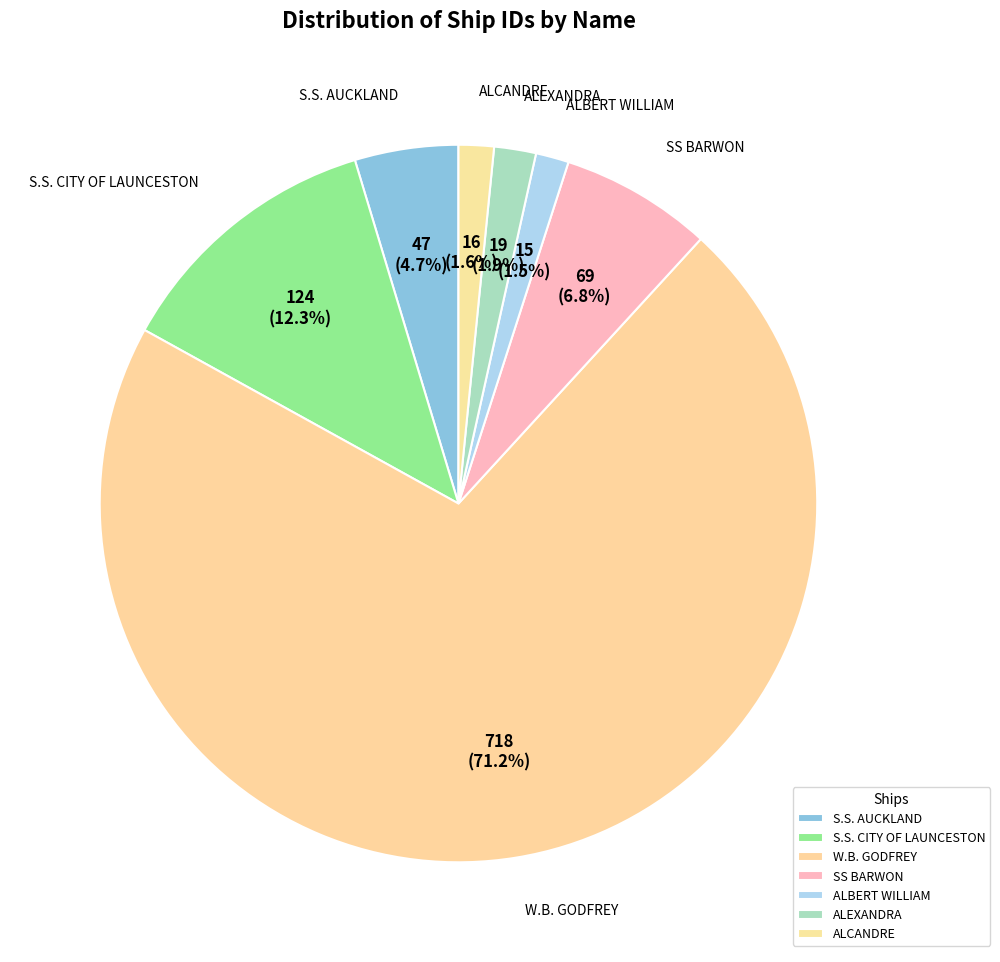

To the nearest percent, what is the difference between the largest and smallest slice percentages?

70%